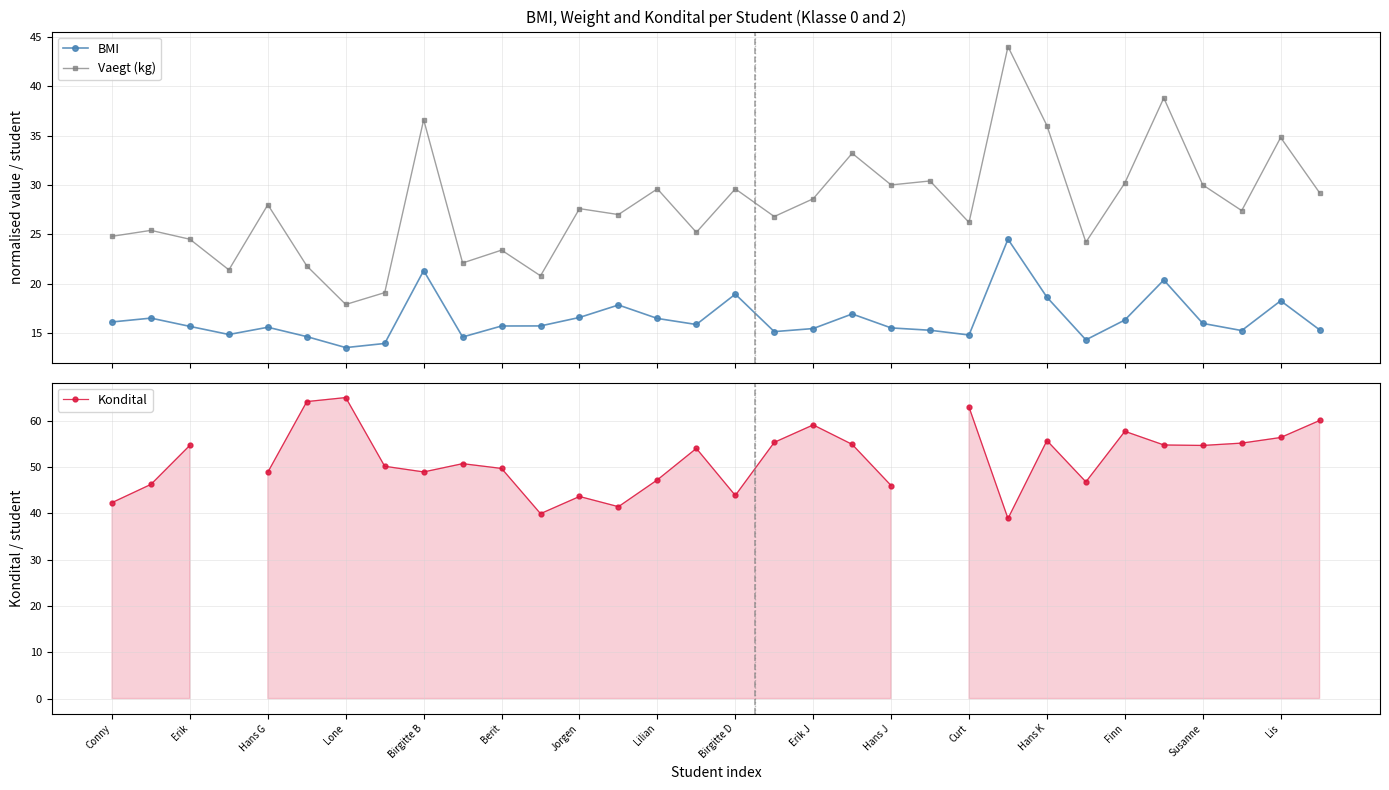

True or false: Vaegt (kg) has more than 0 interior local peaks.

True